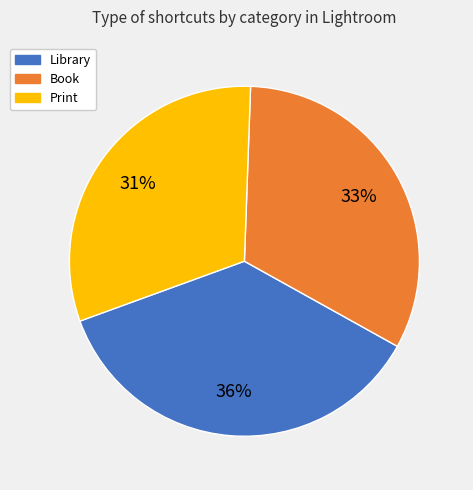

Is there any slice that represents more than half of the pie?

No